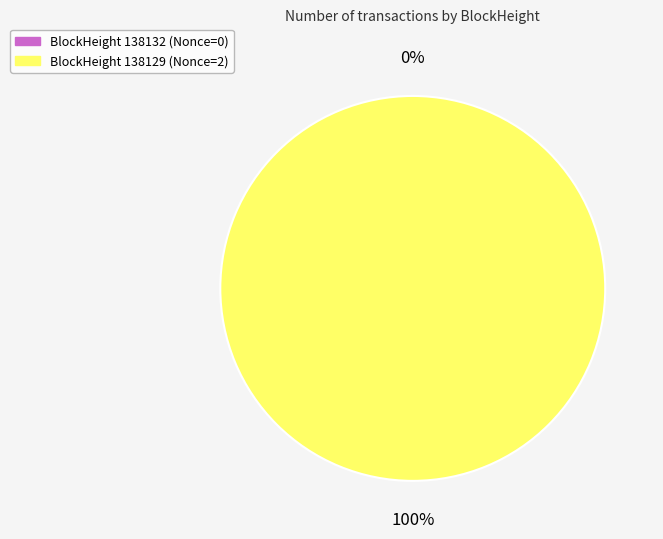

Count the number of slices in the pie.

2